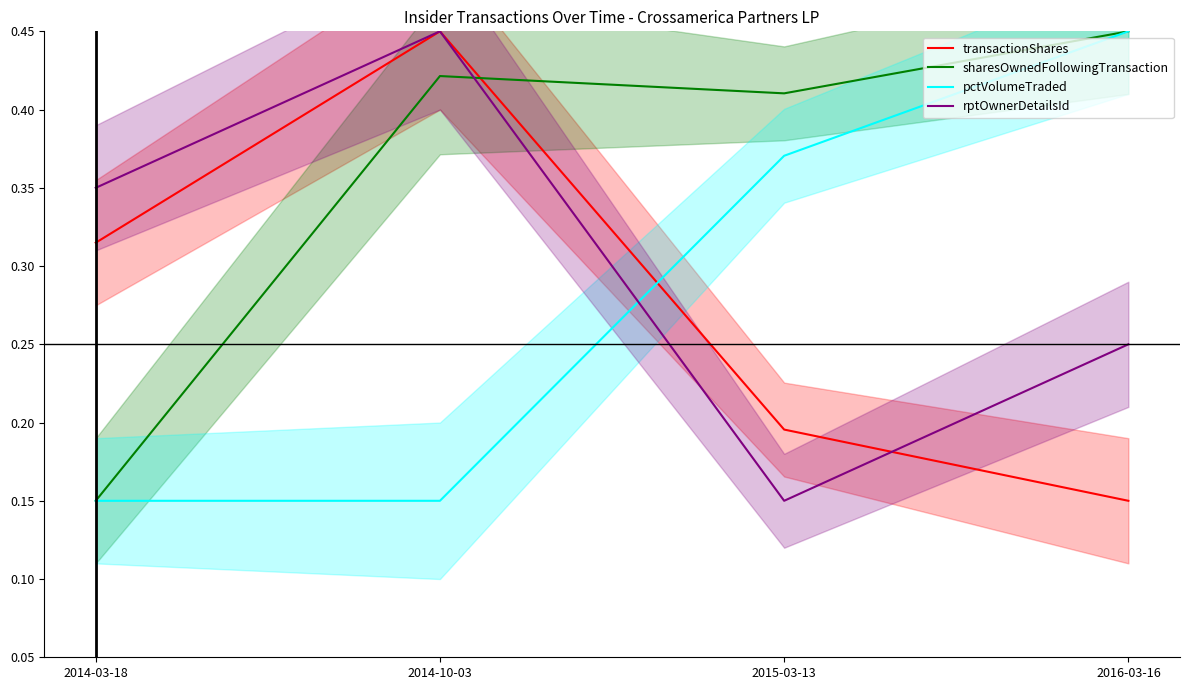

What is the total value across all series at 2014-03-18?

1.0